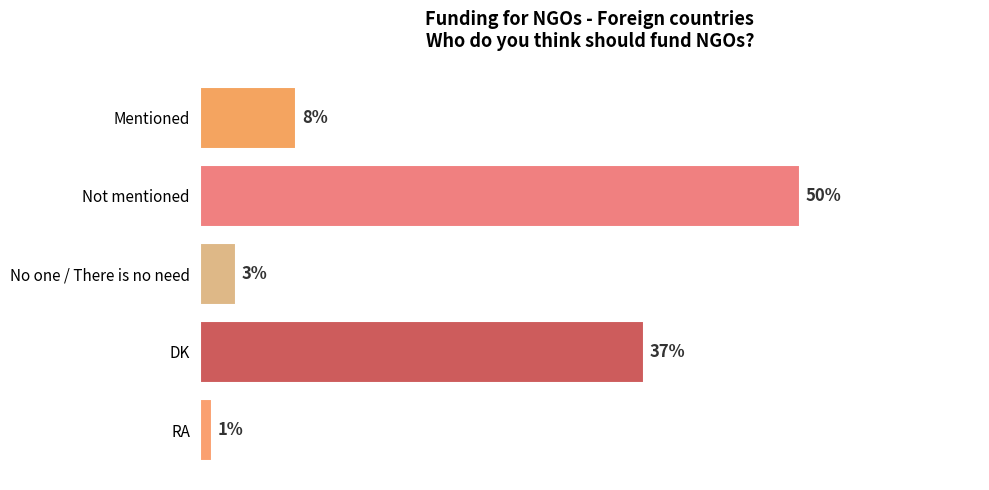

Which category has the lowest value across all series?

RA